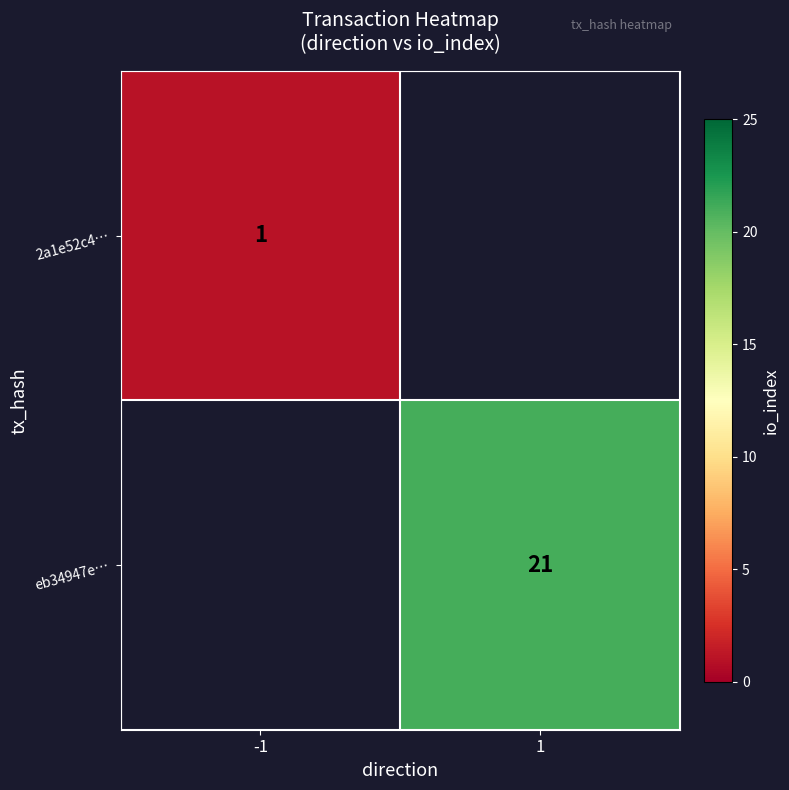

True or false: eb34947e… has a value of 5 at 1.

False